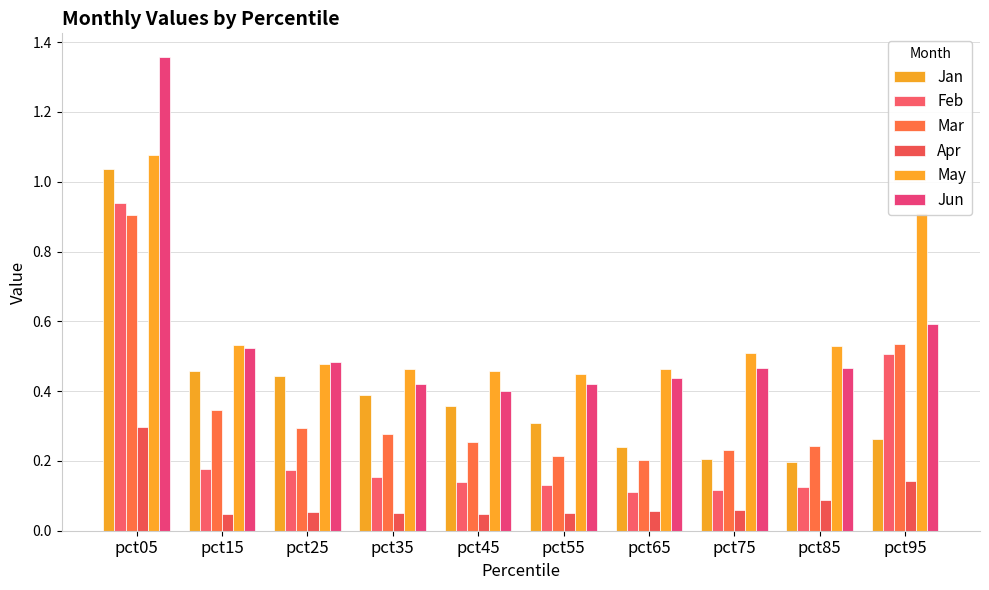

The Jan series shows 0.2 at pct65. True or false?

True